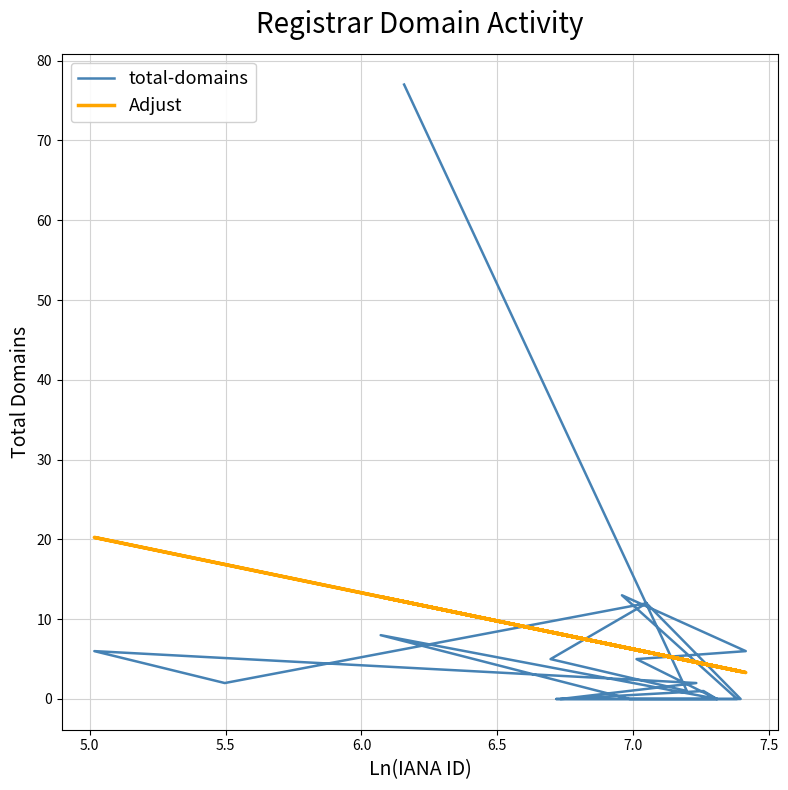

True or false: total-domains has a value of 20.7 at 12.

False